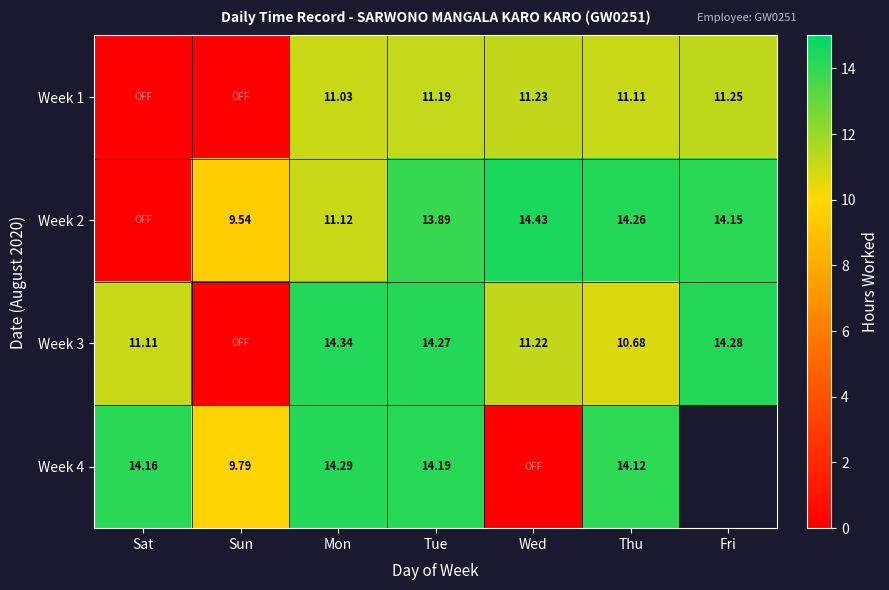

Is the value of Week 1 at Fri greater than the value of Week 2 at Thu?

No